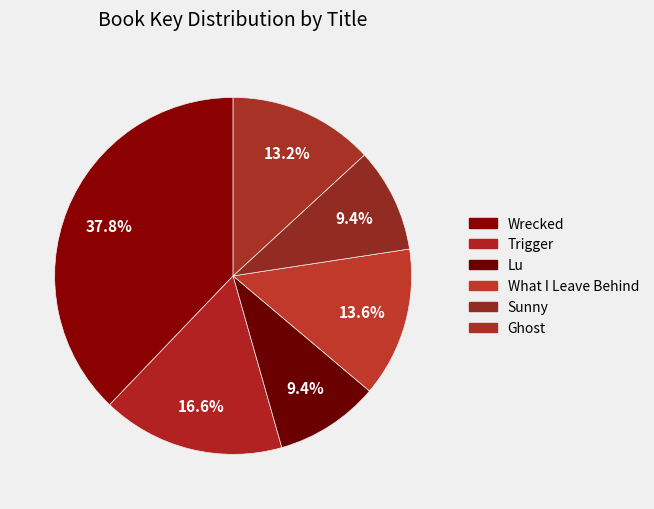

To the nearest percent, what is the difference between the largest and smallest slice percentages?

28%